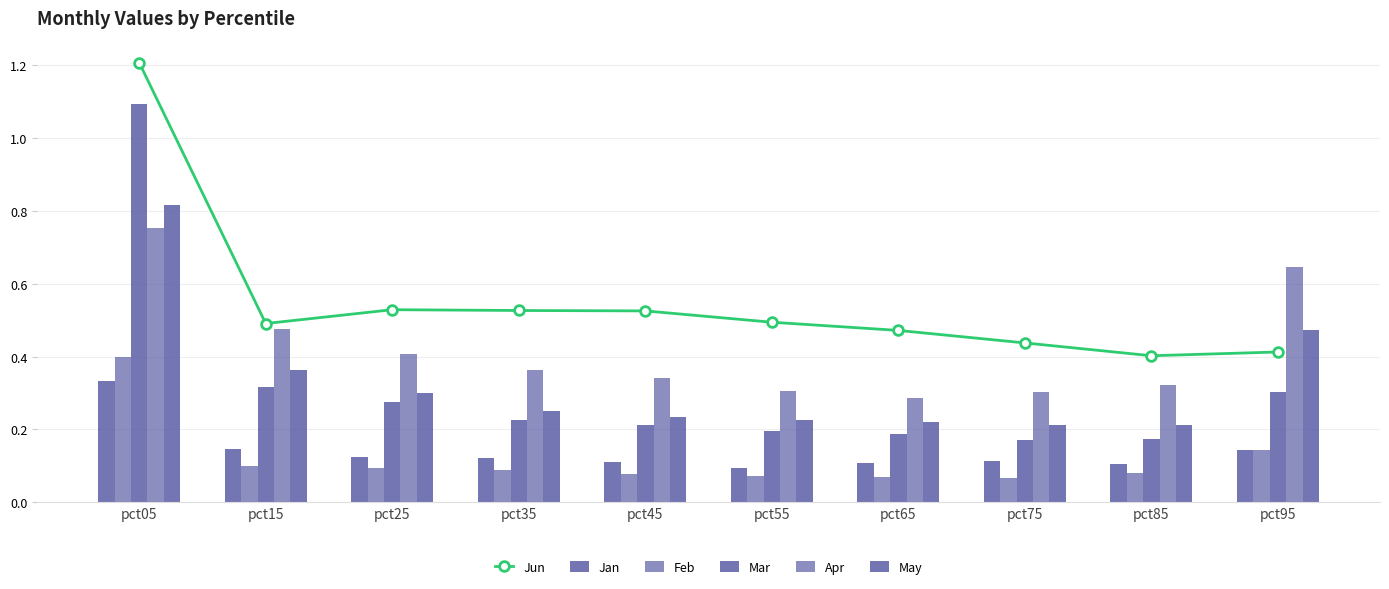

How many groups of bars are there?

10